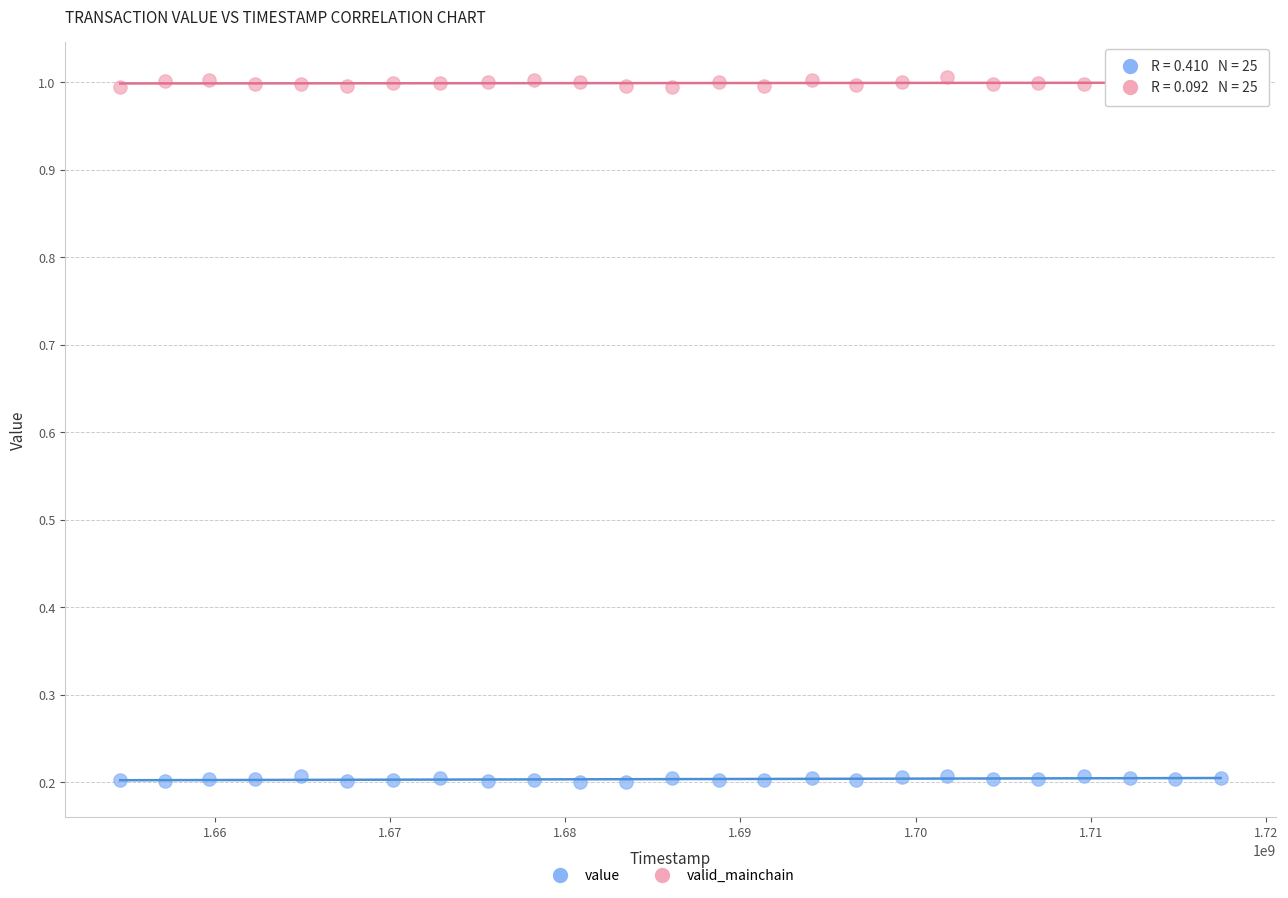

Across all data points, what is the range of Y values (max minus min)?

0.8